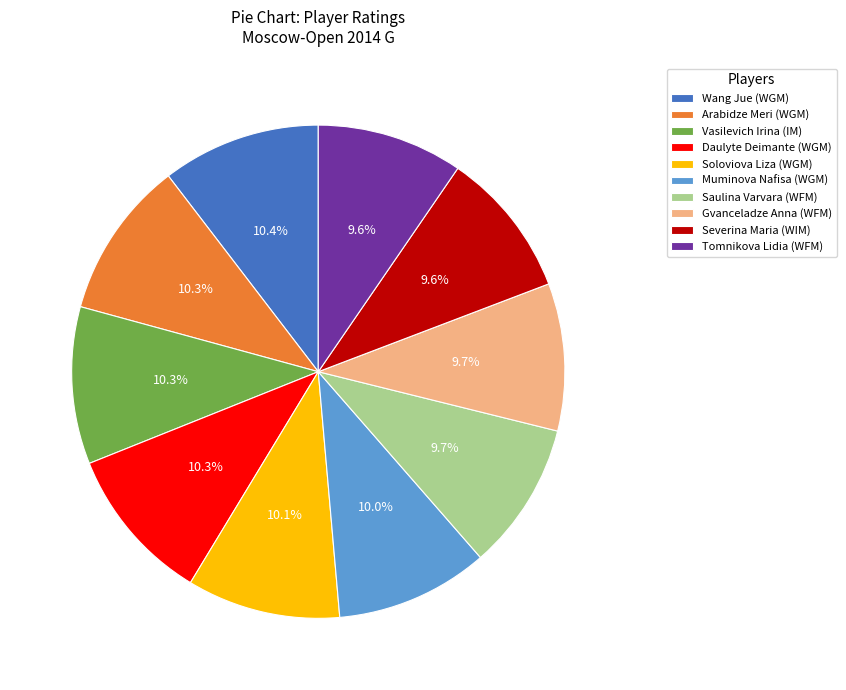

True or false: Muminova Nafisa (WGM) accounts for 10% of the total.

True